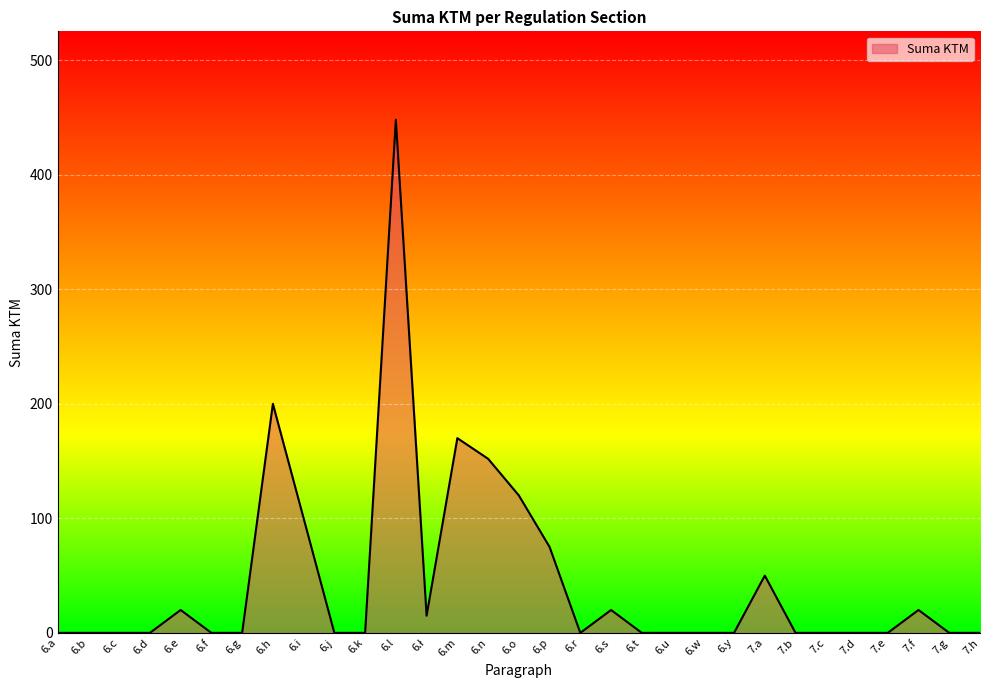

What is the sum of all values?

1390